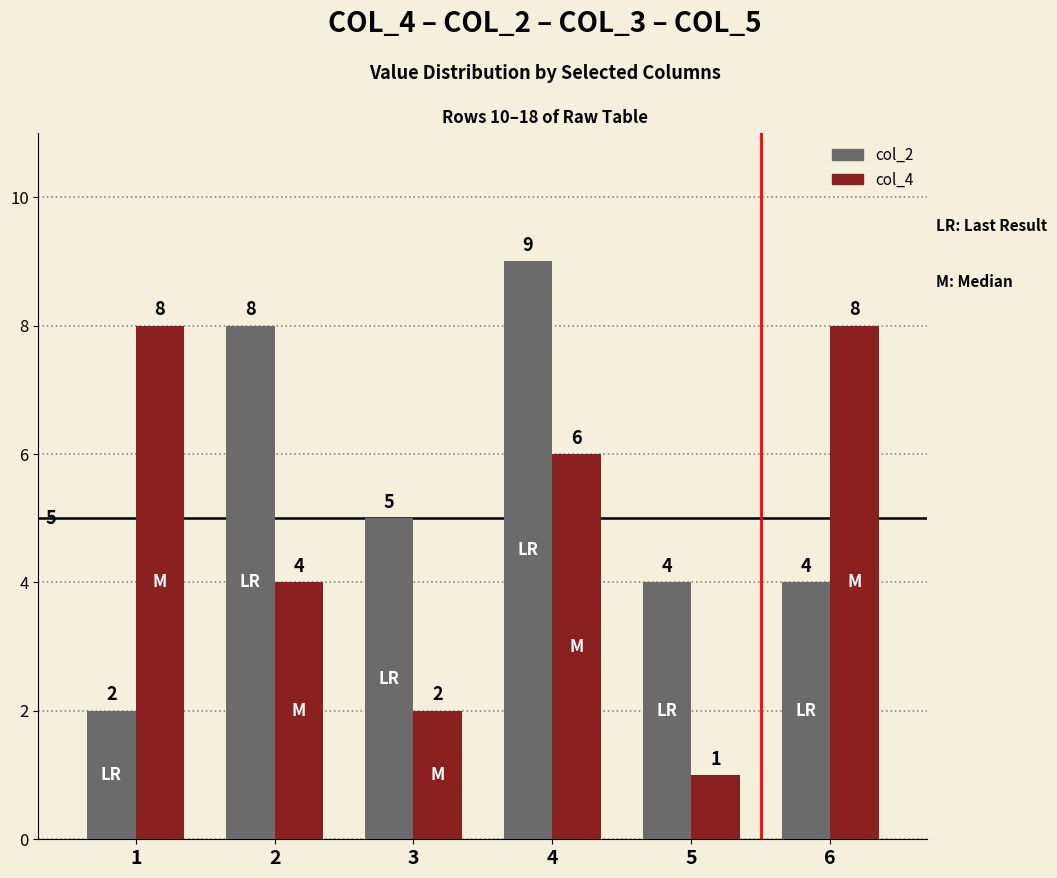

What is the difference between the highest and lowest values at 6?

4